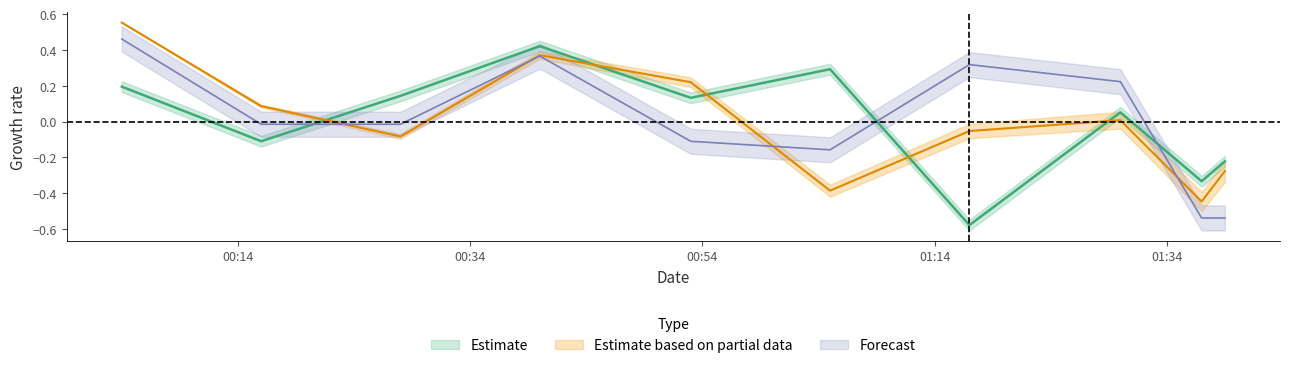

What is the minimum value for SDS_P1?

-0.6